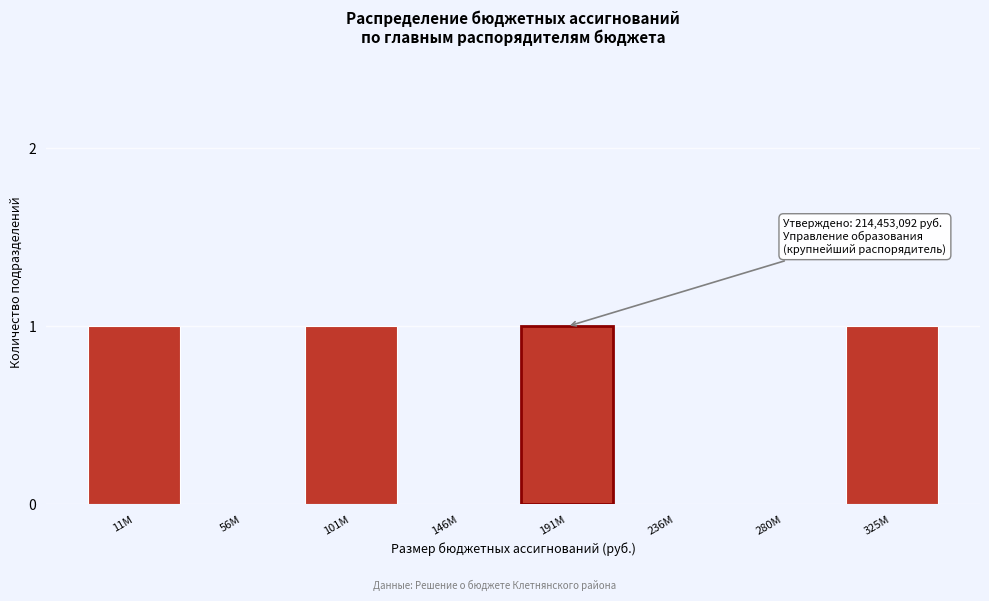

Reading right to left, list all the values displayed in this chart.

325M=1	280M=0	236M=0	191M=1	146M=0	101M=1	56M=0	11M=1